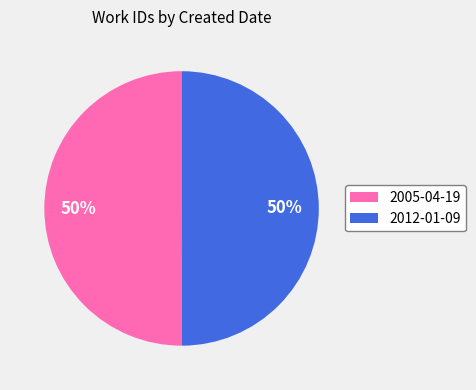

What is the ratio of the value at 2005-04-19 to the value at 2012-01-09?

1.0